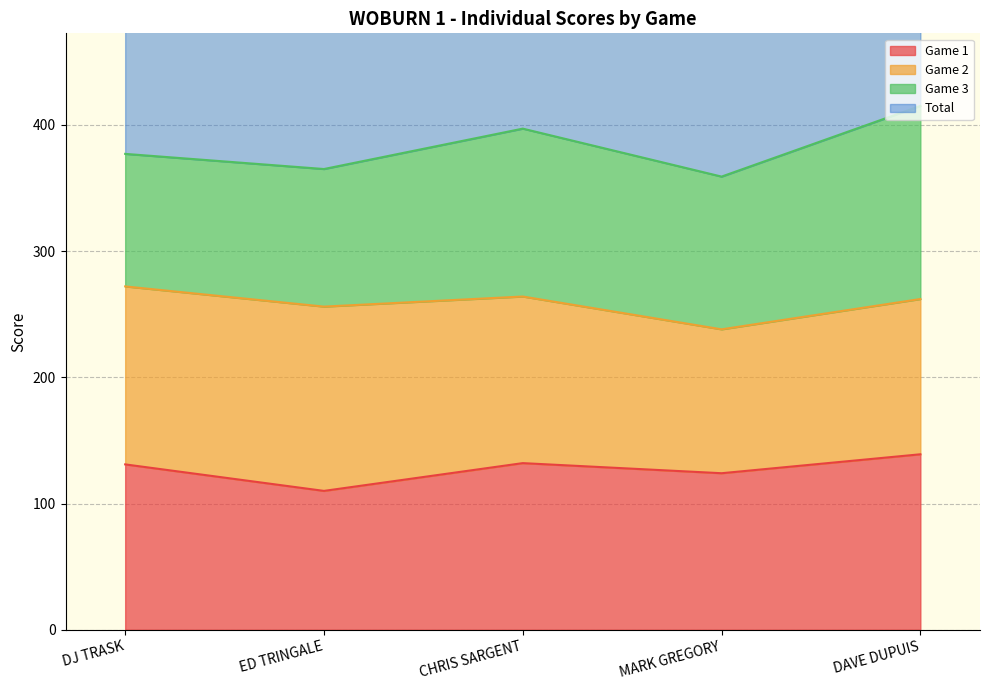

True or false: Game 1 and Total intersect in this chart.

False